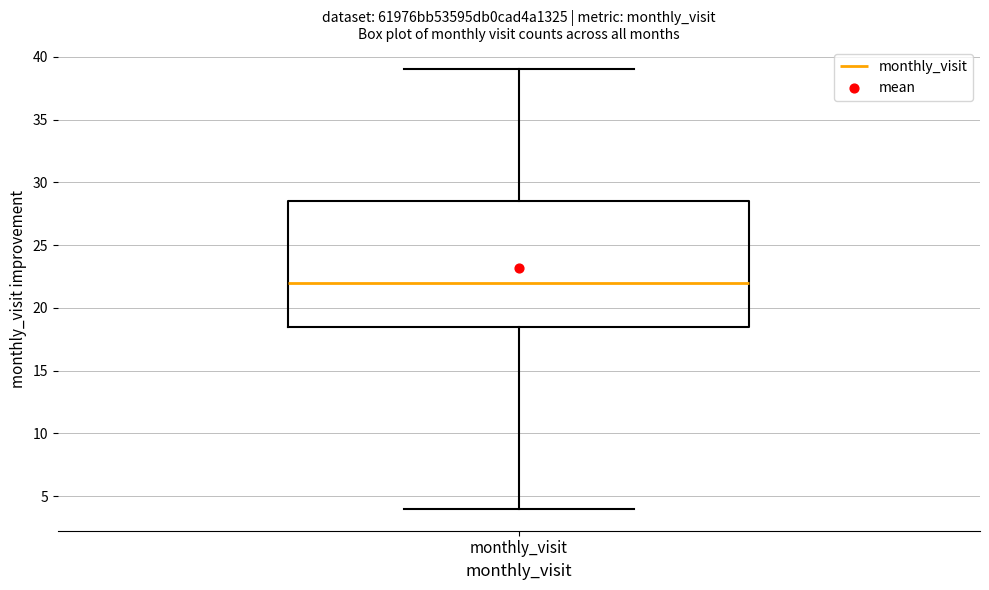

Where does the upper whisker of the box for monthly_visit end on the y-axis? The values are not printed on the chart, so give them approximately, as read against the axis.

39.0